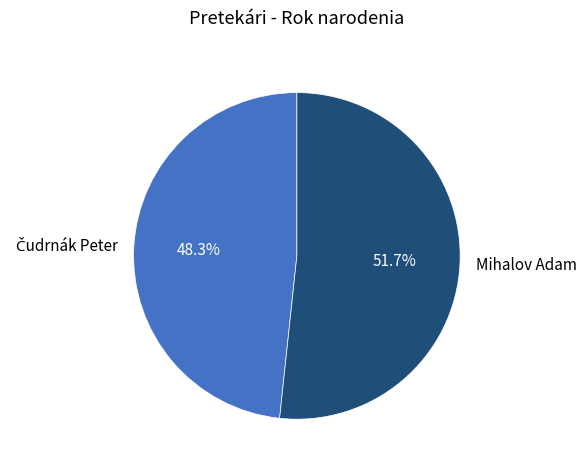

Which slice is the largest?

Mihalov Adam